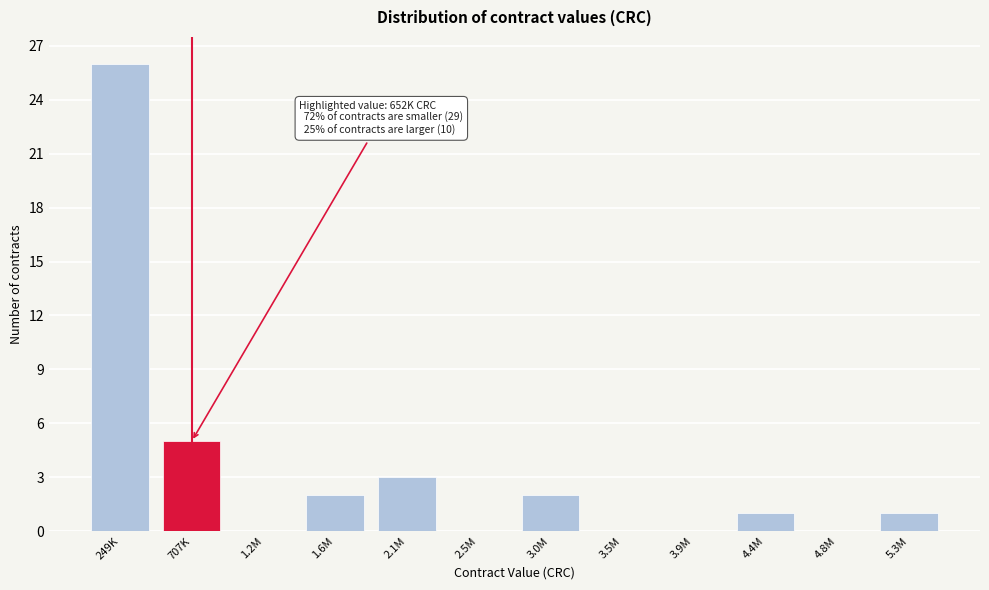

Reading left to right, extract all data points from this chart.

249K=26	707K=5	1.2M=0	1.6M=2	2.1M=3	2.5M=0	3.0M=2	3.5M=0	3.9M=0	4.4M=1	4.8M=0	5.3M=1